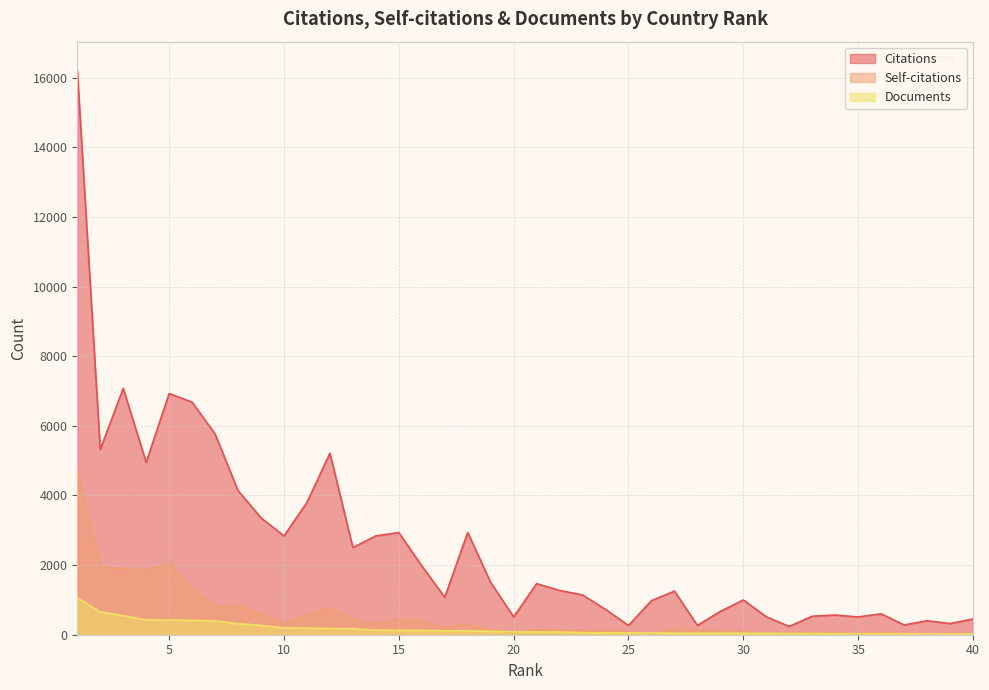

Reading left to right, what are all the values shown in this chart?

Citations: 1=16220	2=5319	3=7076	4=4950	5=6927	6=6679	7=5766	8=4139	9=3357	10=2837	11=3799	12=5214	13=2504	14=2838	15=2934	16=1977	17=1077	18=2938	19=1500	20=513	21=1468	22=1271	23=1142	24=727	25=265	26=978	27=1254	28=267	29=670	30=998	31=516	32=238	33=532	34=565	35=511	36=601	37=281	38=402	39=321	40=452
Self-citations: 1=4756	2=1953	3=1893	4=1844	5=2044	6=1325	7=820	8=827	9=579	10=354	11=575	12=778	13=455	14=310	15=434	16=406	17=204	18=295	19=157	20=58	21=155	22=140	23=108	24=127	25=77	26=31	27=153	28=138	29=88	30=89	31=50	32=41	33=58	34=51	35=18	36=56	37=30	38=14	39=23	40=24
Documents: 1=1059	2=654	3=550	4=426	5=420	6=413	7=397	8=315	9=270	10=196	11=191	12=179	13=172	14=129	15=128	16=122	17=114	18=109	19=98	20=81	21=80	22=76	23=60	24=53	25=51	26=48	27=44	28=43	29=42	30=41	31=40	32=35	33=33	34=30	35=28	36=28	37=27	38=22	39=21	40=20